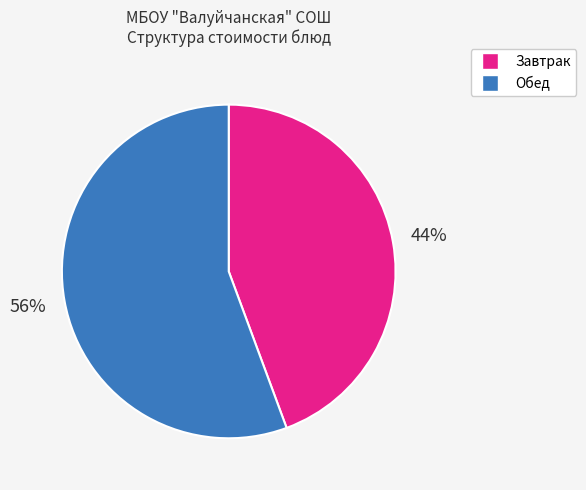

To the nearest percent, what is the average slice percentage?

50%